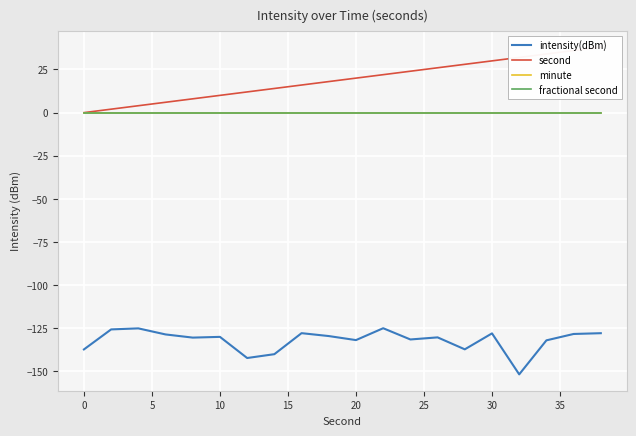

True or false: minute has more than 0 interior local peaks.

False